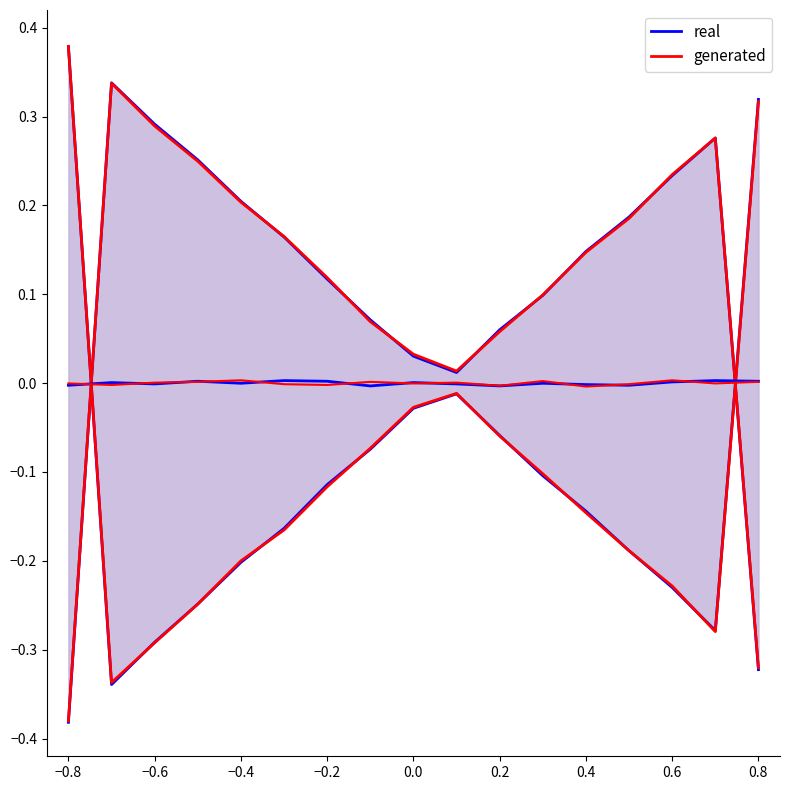

Does the chart have visible grid lines?

No